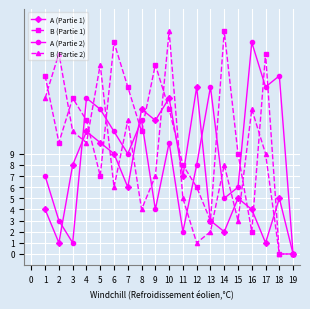

Is the value of A (Partie 2) at 4 greater than the value of B (Partie 2) at 18?

Yes